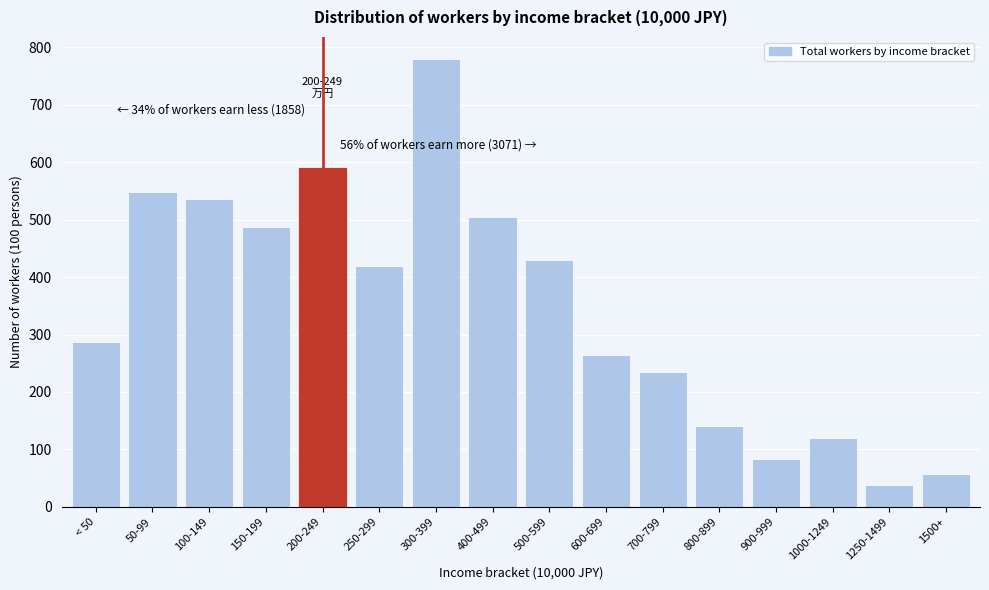

Reading left to right, transcribe all the data shown in this chart.

< 50=287	50-99=548	100-149=536	150-199=487	200-249=592	250-299=420	300-399=779	400-499=504	500-599=430	600-699=265	700-799=234	800-899=141	900-999=83	1000-1249=120	1250-1499=38	1500+=57